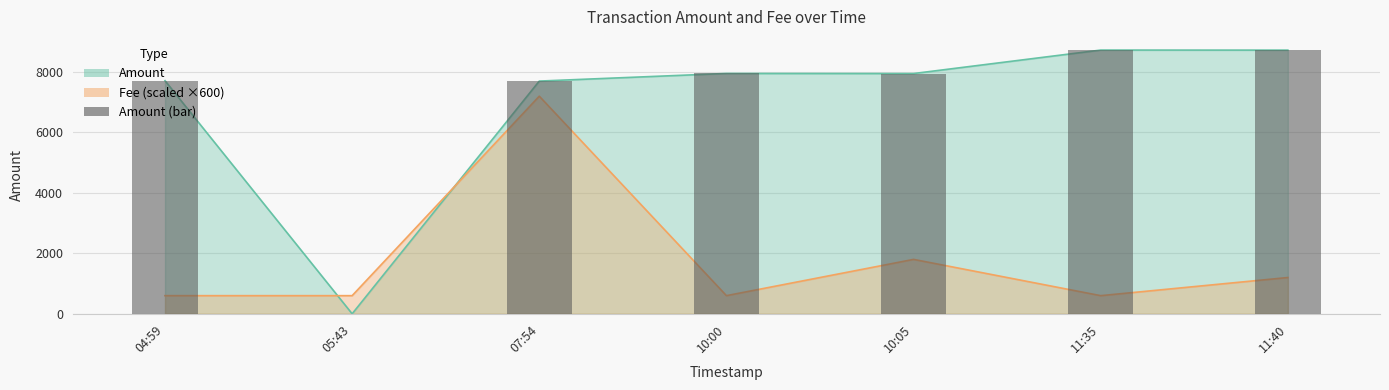

What is the label of the 4th bar from the right?

10:00